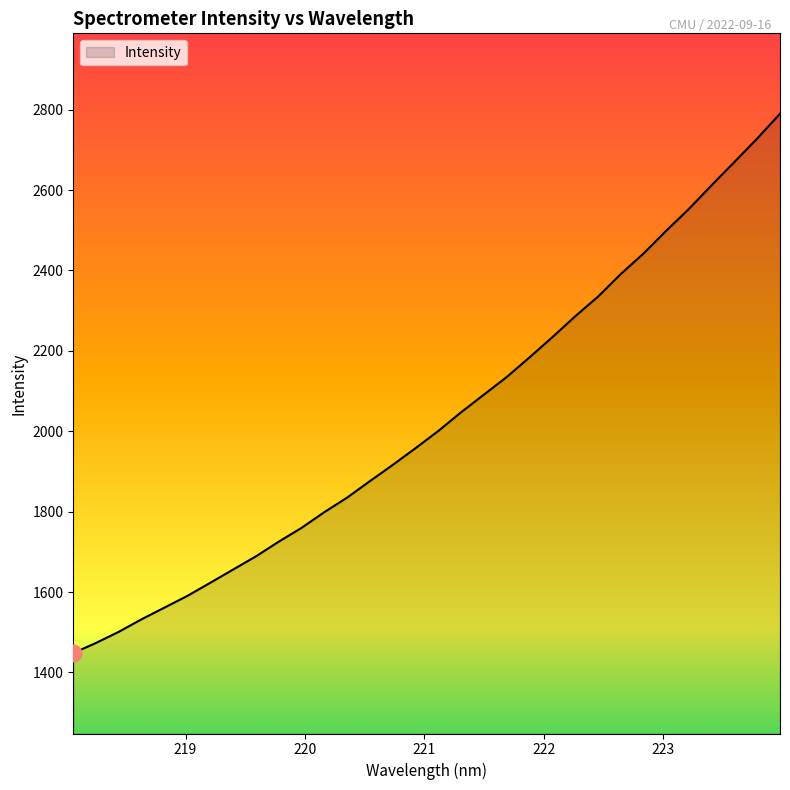

What is the smallest value displayed?

1448.3